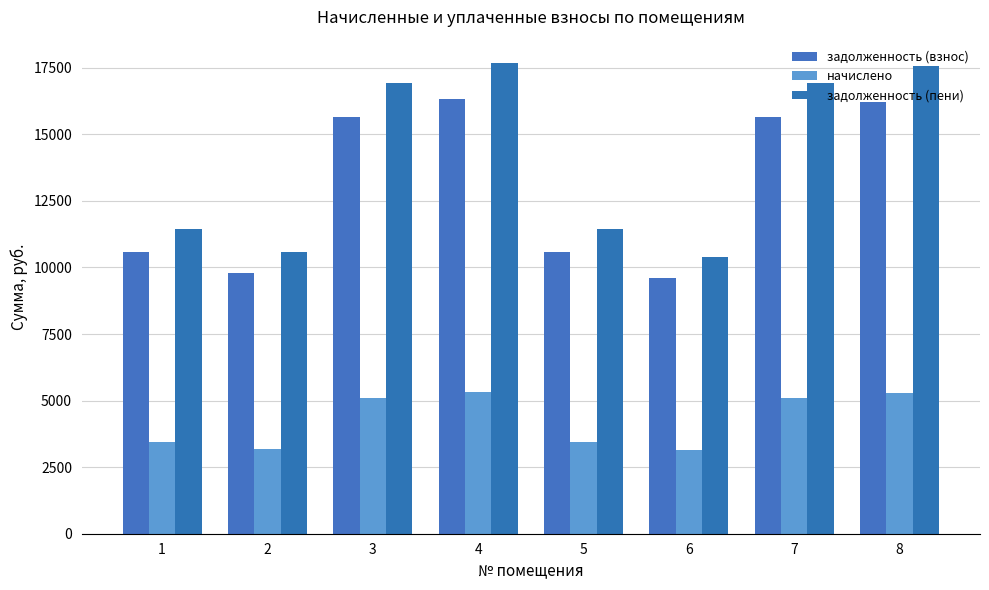

What is the minimum value shown in the chart?

3127.2